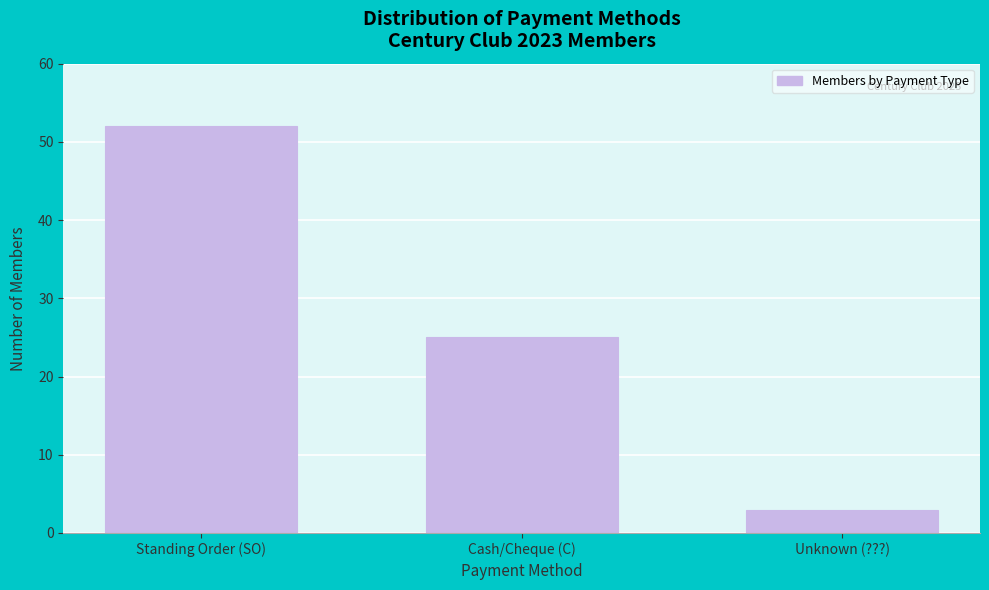

Reading left to right, what are all the values shown in this chart?

52	25	3